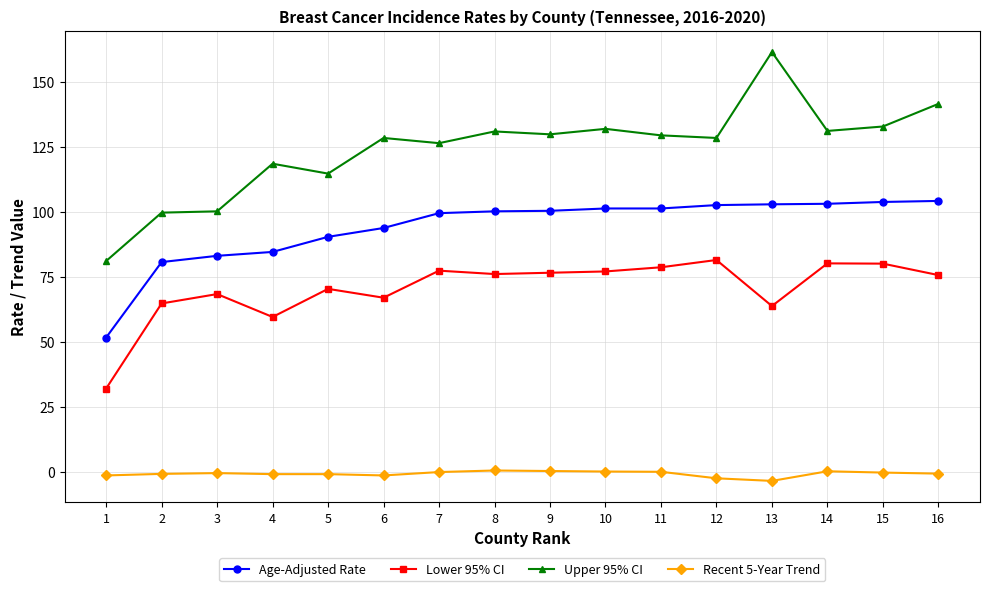

What is the value of the Lower 95% CI point at the 12th from the left?

81.5